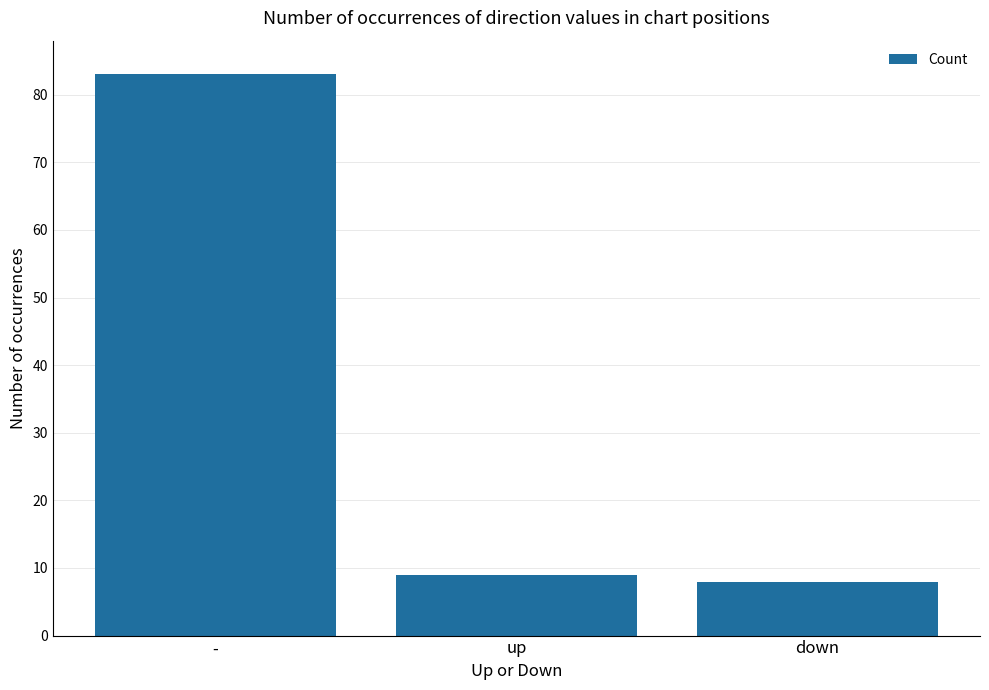

What is the greatest value displayed?

83